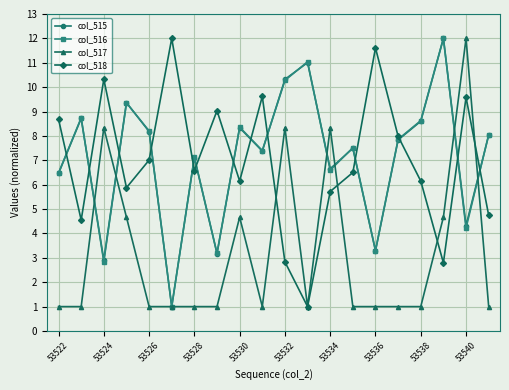

What is the value of the col_515 point at the 12th from the left?

11.0